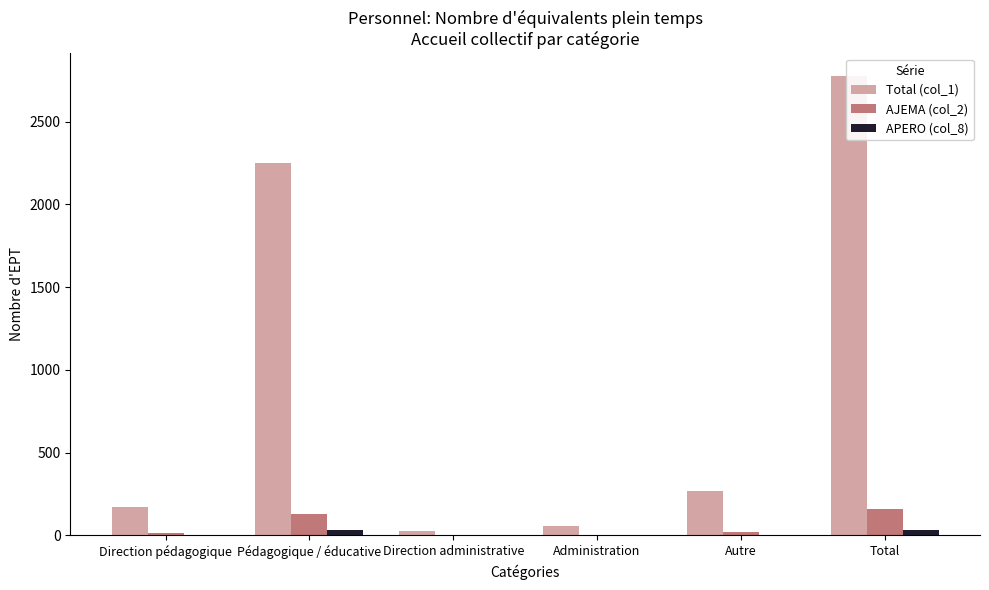

At which label does APERO (col_8) first exceed 3?

Direction pédagogique